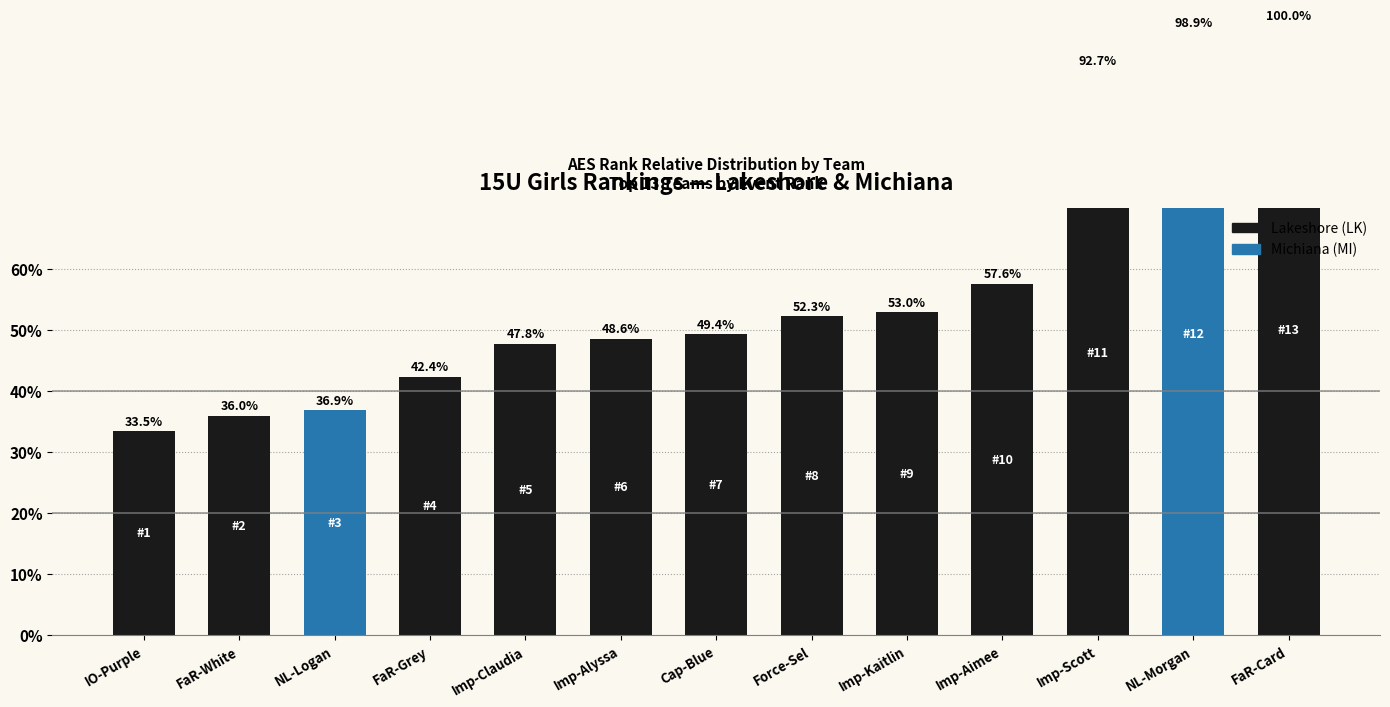

Are the bars horizontal?

No